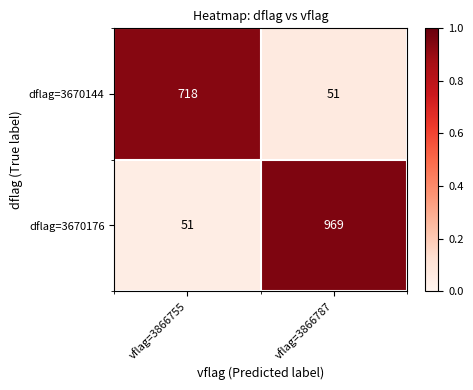

Rank the series by their average value, from lowest to highest.

dflag=3670144, dflag=3670176